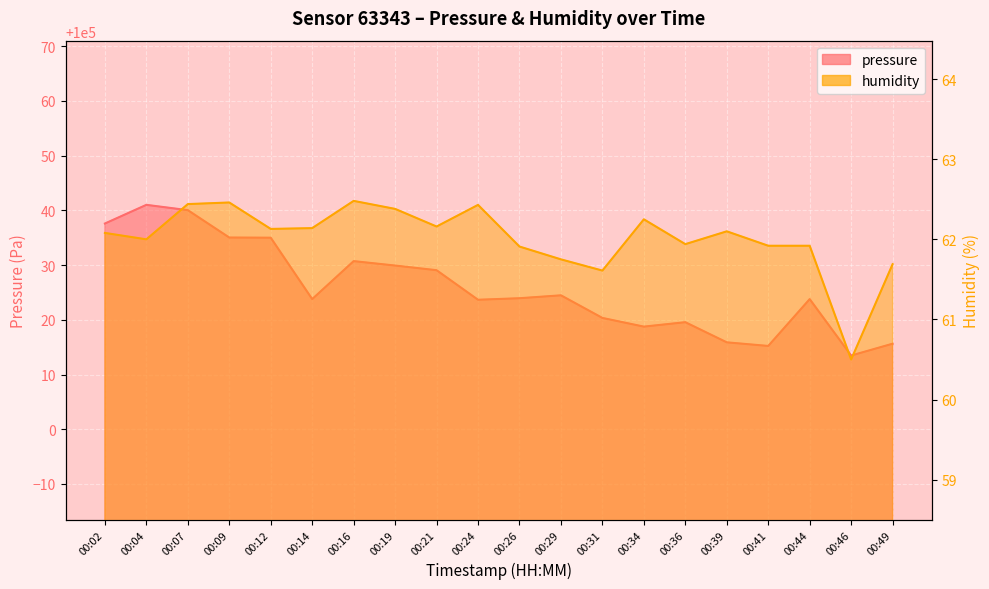

The pressure series shows 100023.7 at 00:24. True or false?

True